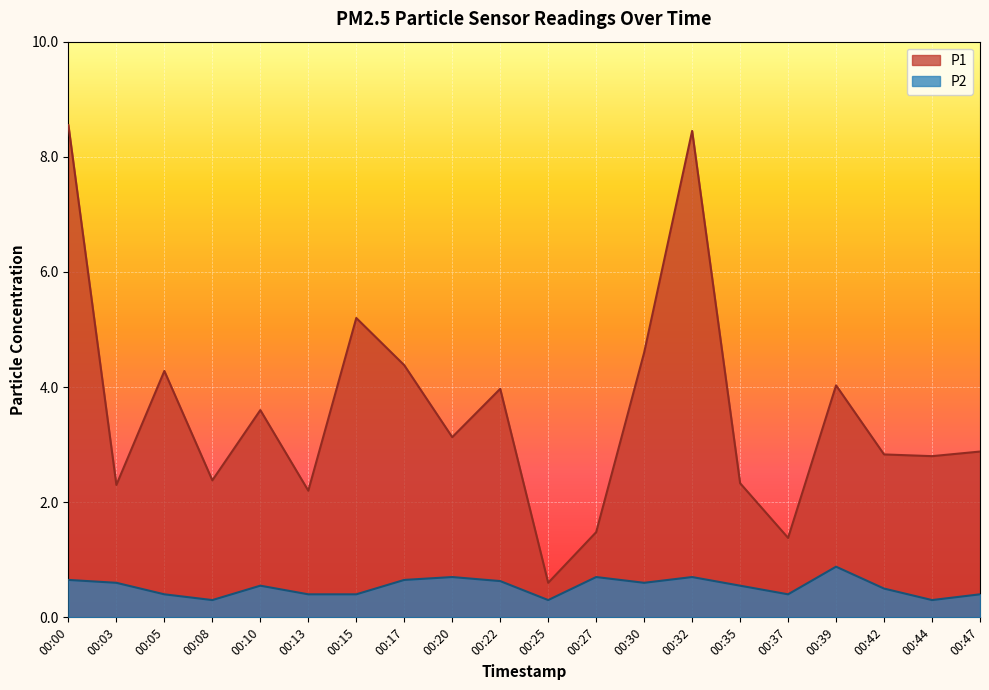

Rank the categories by P1 value from lowest to highest.

00:25, 00:37, 00:27, 00:13, 00:03, 00:35, 00:08, 00:44, 00:42, 00:47, 00:20, 00:10, 00:22, 00:39, 00:05, 00:17, 00:30, 00:15, 00:32, 00:00